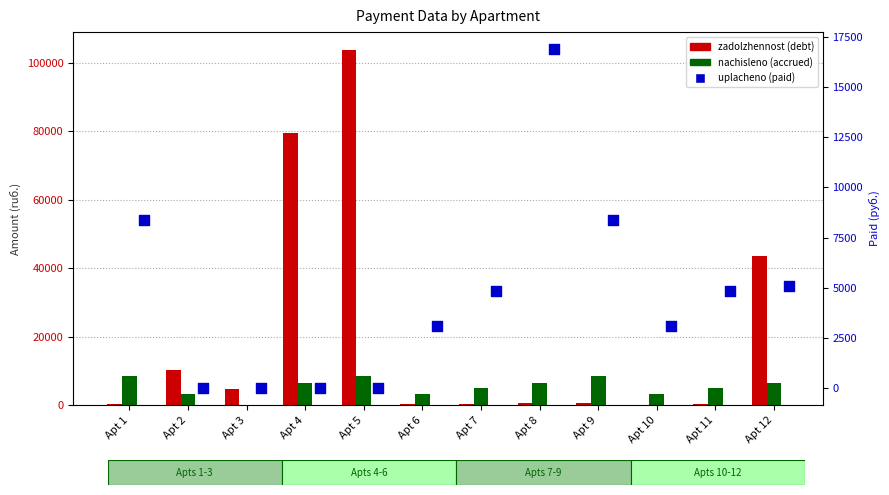

Which series has the largest Y range (max minus min)?

zadolzhennost (debt)